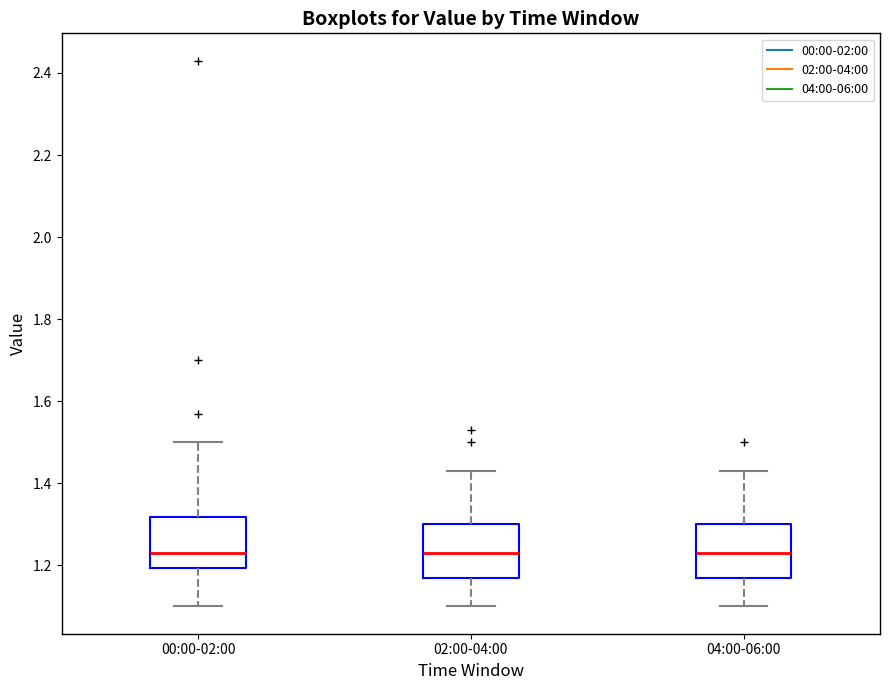

Where does the upper whisker of the box for 00:00-02:00 end on the y-axis? The values are not printed on the chart, so give them approximately, as read against the axis.

1.50